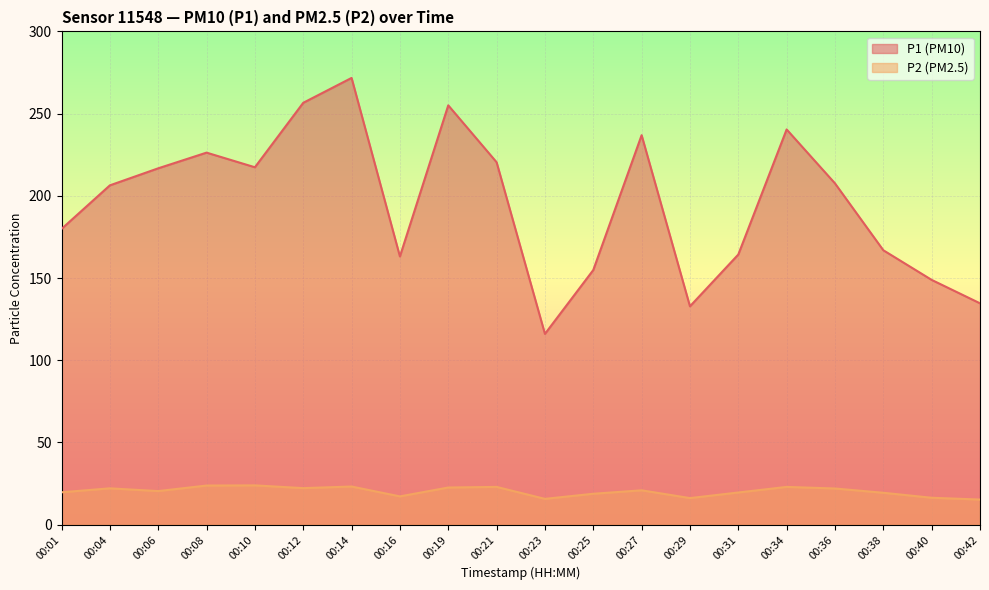

What is the difference between the P2 values at 00:16 and 00:25?

1.6